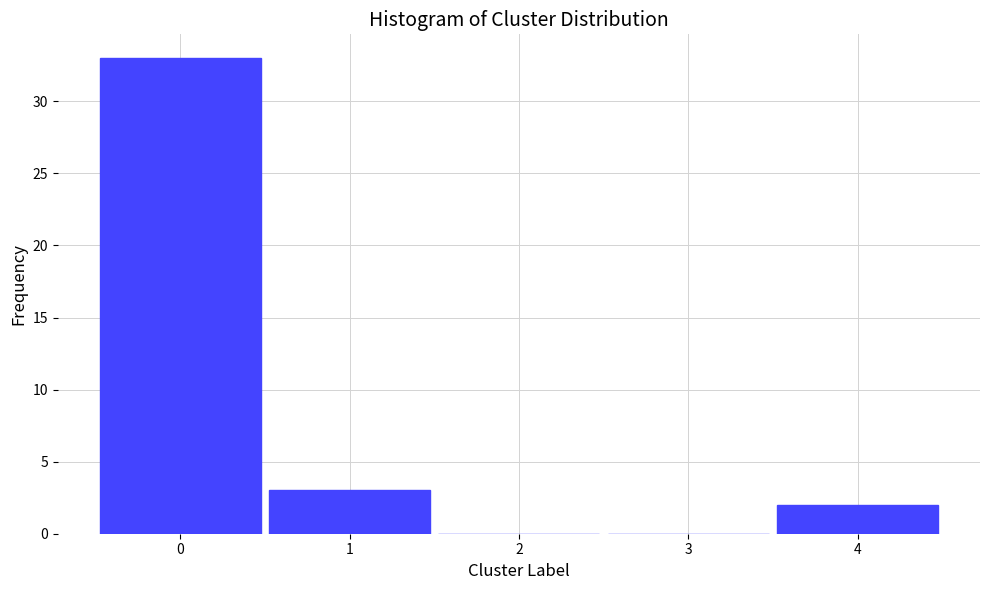

Reading left to right, transcribe all the data shown in this chart.

0=33	1=3	2=0	3=0	4=2